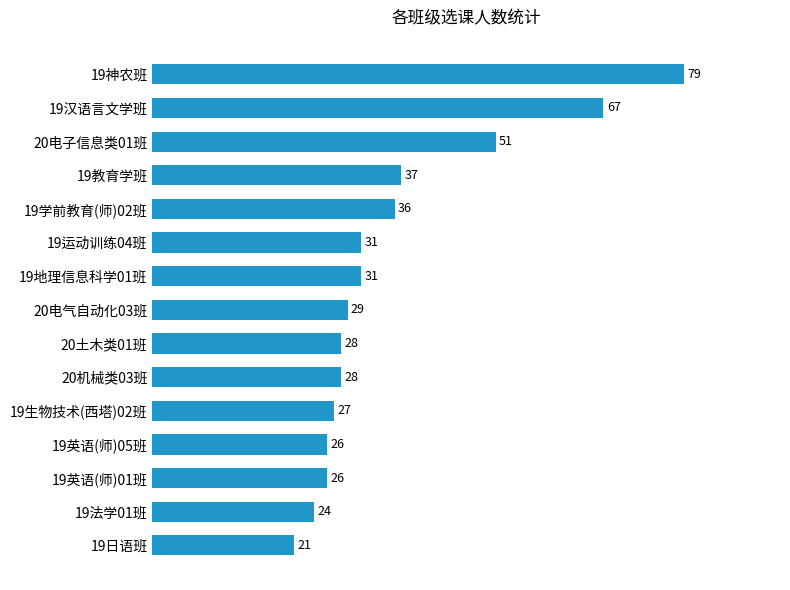

Which category has the lowest value across all series?

19日语班